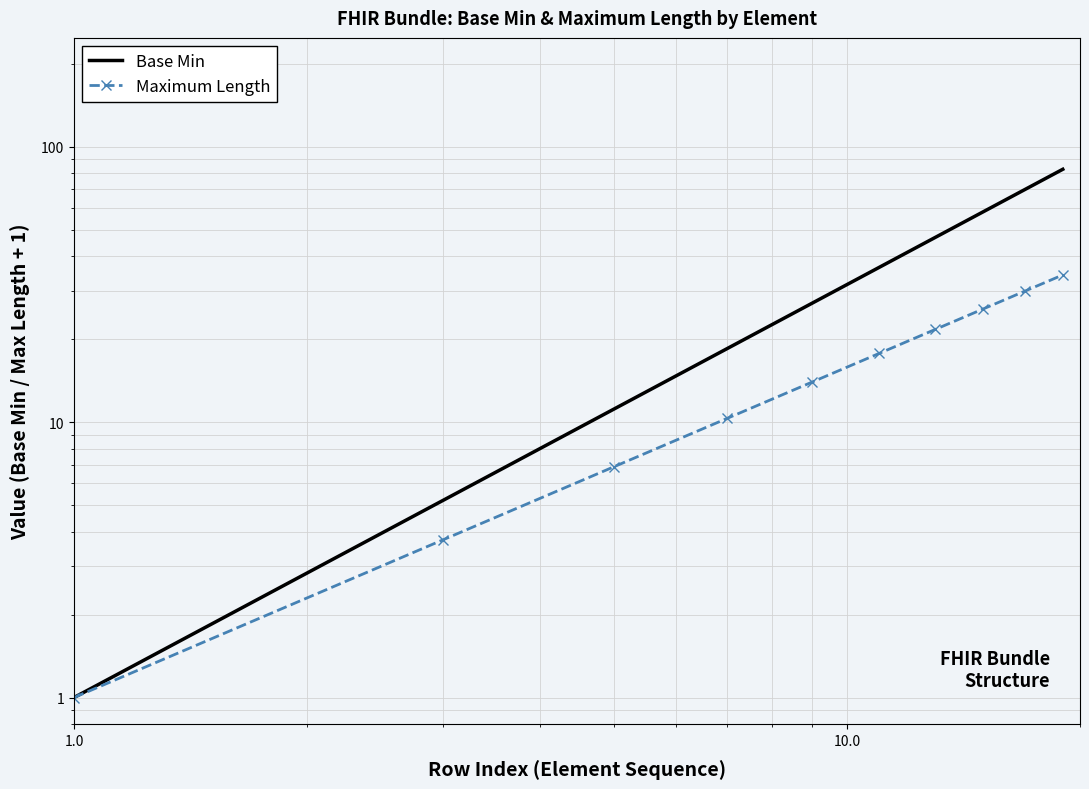

Which series has the largest total across all categories?

Base Min